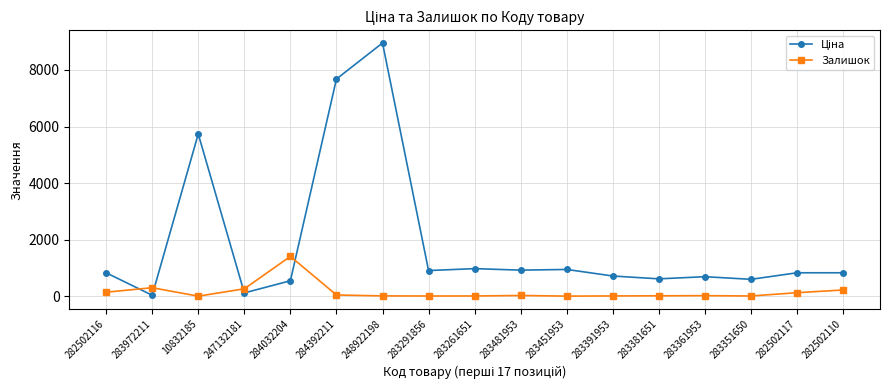

Is this an area chart (filled region under the line)?

No